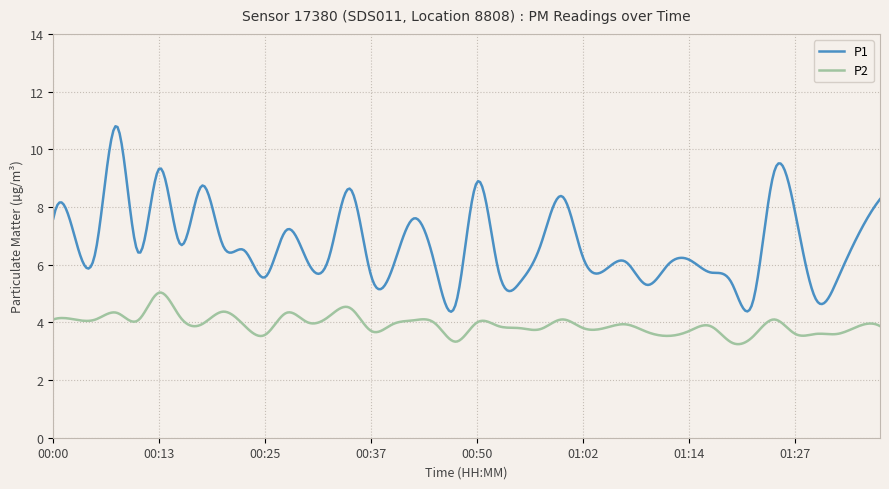

List the series in order of their peak value, lowest first.

P2, P1